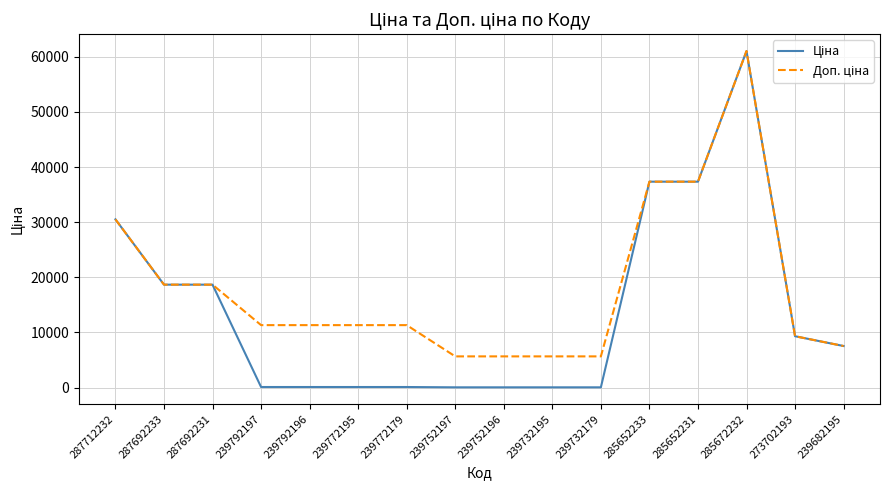

What is the total value across all series at 287692233?

37343.0